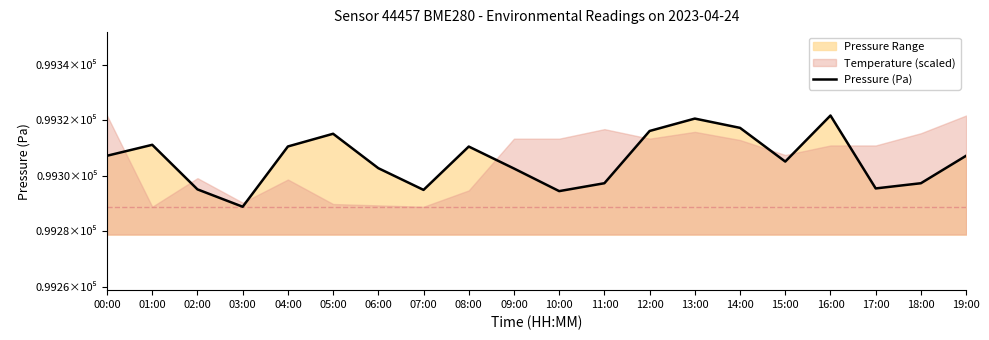

What is the change in value from 05:00 to 17:00?

-19.7